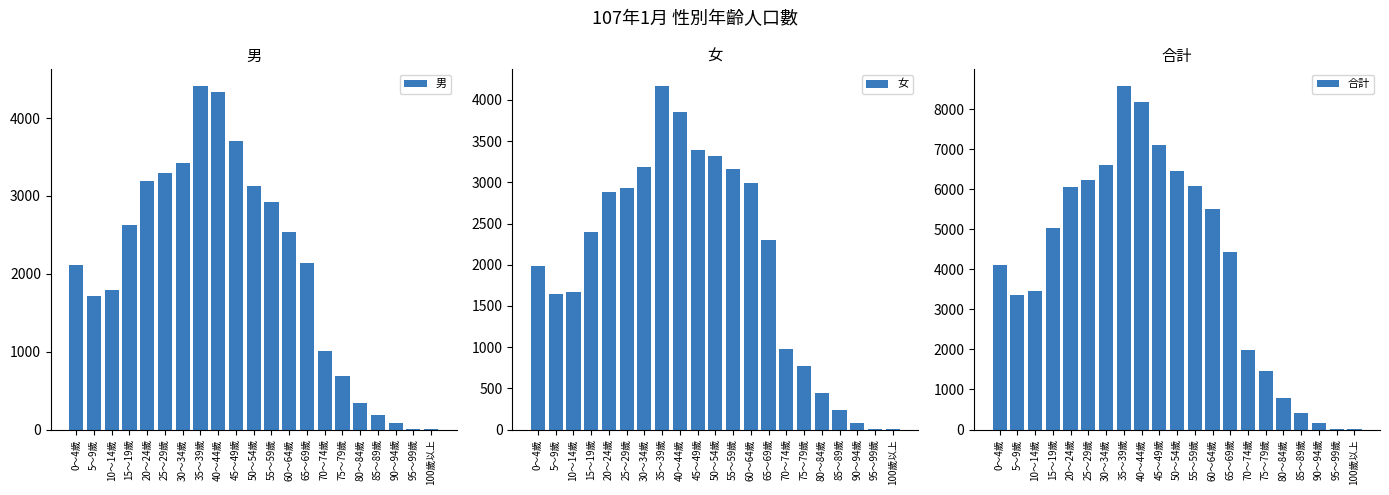

Reading left to right, extract all data points from this chart.

男: 0～4歲=2116	5～9歲=1720	10～14歲=1794	15～19歲=2631	20～24歲=3188	25～29歲=3296	30～34歲=3420	35～39歲=4406	40～44歲=4339	45～49歲=3711	50～54歲=3126	55～59歲=2924	60～64歲=2532	65～69歲=2138	70～74歲=1010	75～79歲=684	80～84歲=337	85～89歲=188	90～94歲=80	95～99歲=13	100歲以上=2
女: 0～4歲=1986	5～9歲=1643	10～14歲=1672	15～19歲=2398	20～24歲=2882	25～29歲=2926	30～34歲=3180	35～39歲=4163	40～44歲=3850	45～49歲=3387	50～54歲=3324	55～59歲=3163	60～64歲=2989	65～69歲=2296	70～74歲=983	75～79歲=769	80～84歲=441	85～89歲=235	90～94歲=77	95～99歲=11	100歲以上=2
合計: 0～4歲=4102	5～9歲=3363	10～14歲=3466	15～19歲=5029	20～24歲=6070	25～29歲=6222	30～34歲=6600	35～39歲=8569	40～44歲=8189	45～49歲=7098	50～54歲=6450	55～59歲=6087	60～64歲=5521	65～69歲=4434	70～74歲=1993	75～79歲=1453	80～84歲=778	85～89歲=423	90～94歲=157	95～99歲=24	100歲以上=4